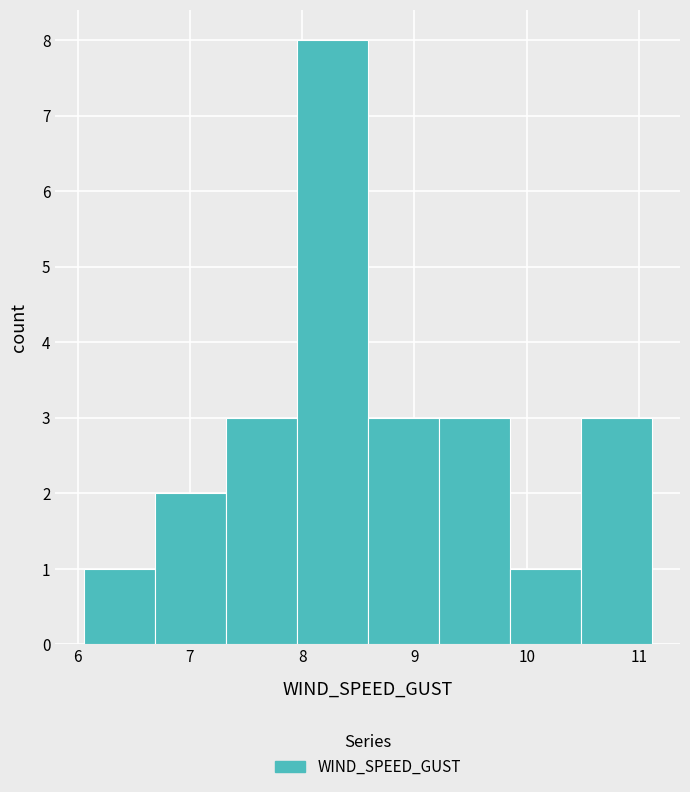

Reading left to right, list every bar in this chart as the range it spans on the x-axis followed by its height. Neither the bar edges nor the heights are printed on the chart, so give them approximately, as read against the axes.

6.1 to 6.7: 1
6.7 to 7.3: 2
7.3 to 8.0: 3
8.0 to 8.6: 8
8.6 to 9.2: 3
9.2 to 9.8: 3
9.8 to 10.5: 1
10.5 to 11.1: 3